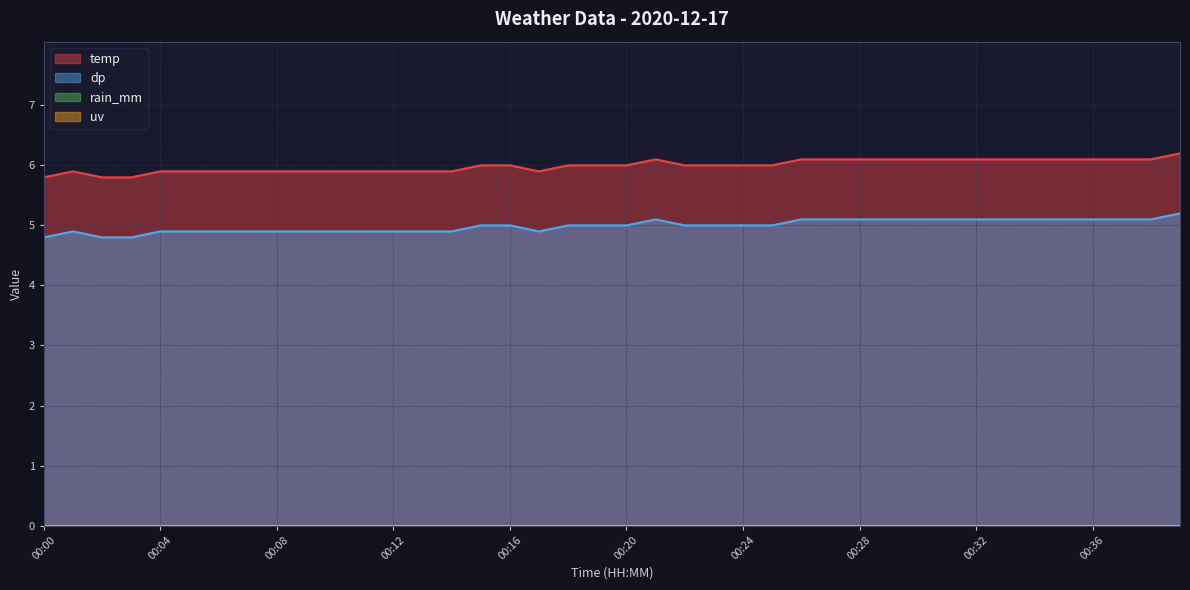

What is the maximum value shown in the chart?

6.2